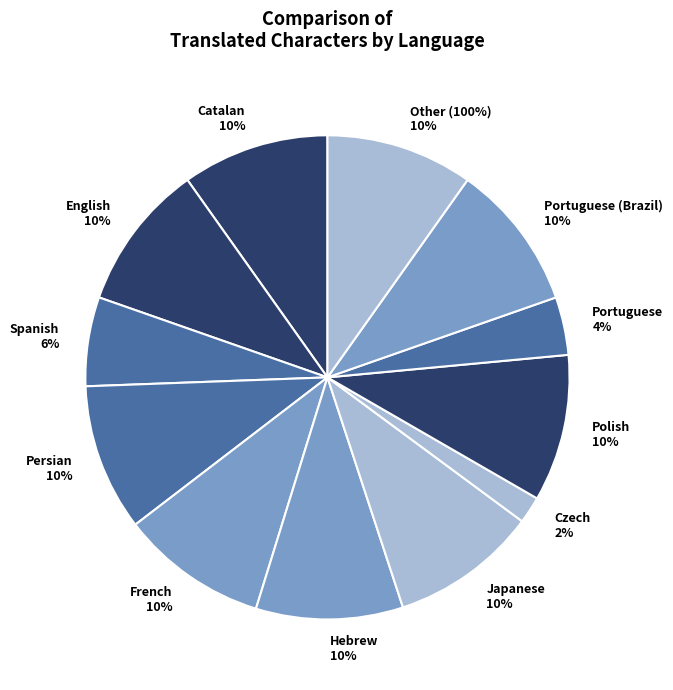

Which slice is the largest?

Catalan